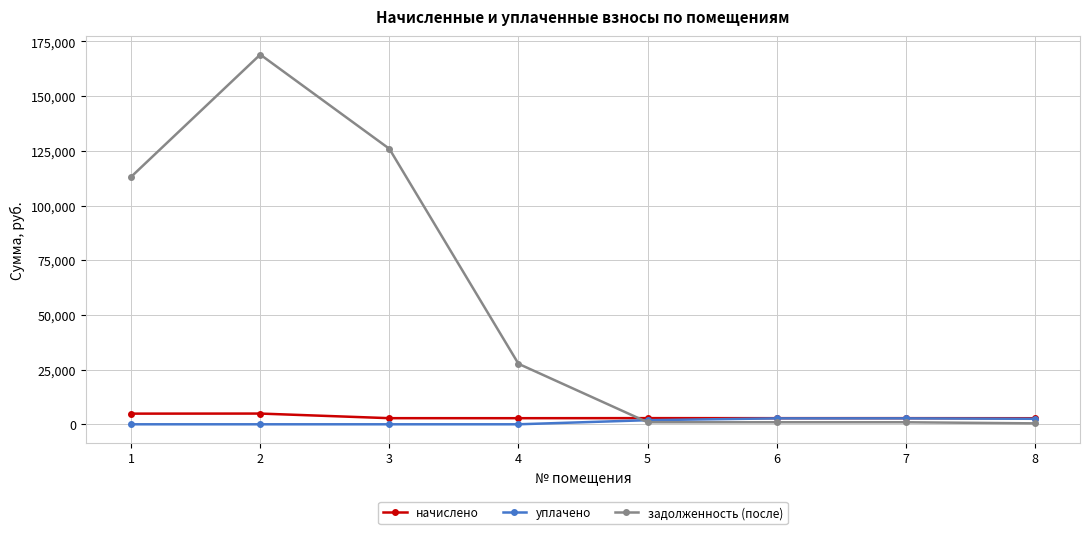

At which category does задолженность (после) reach its first local peak?

2